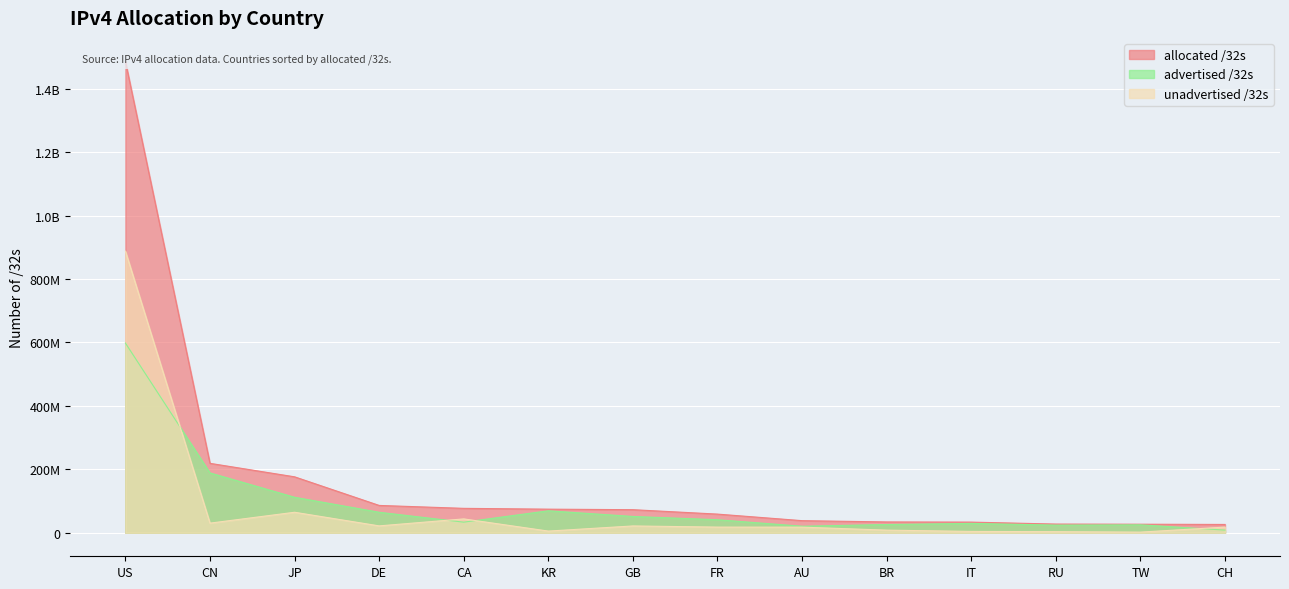

Where is the first local minimum for advertised /32s?

CA